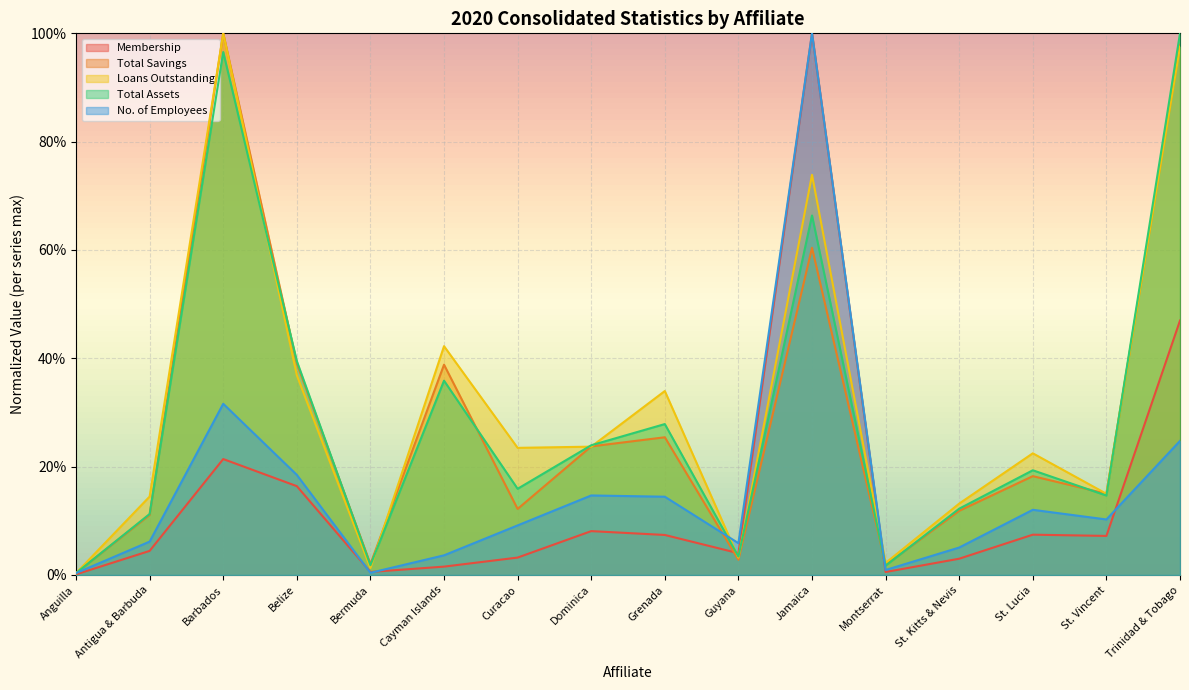

Which category has the lowest value in the Loans Outstanding series?

Anguilla